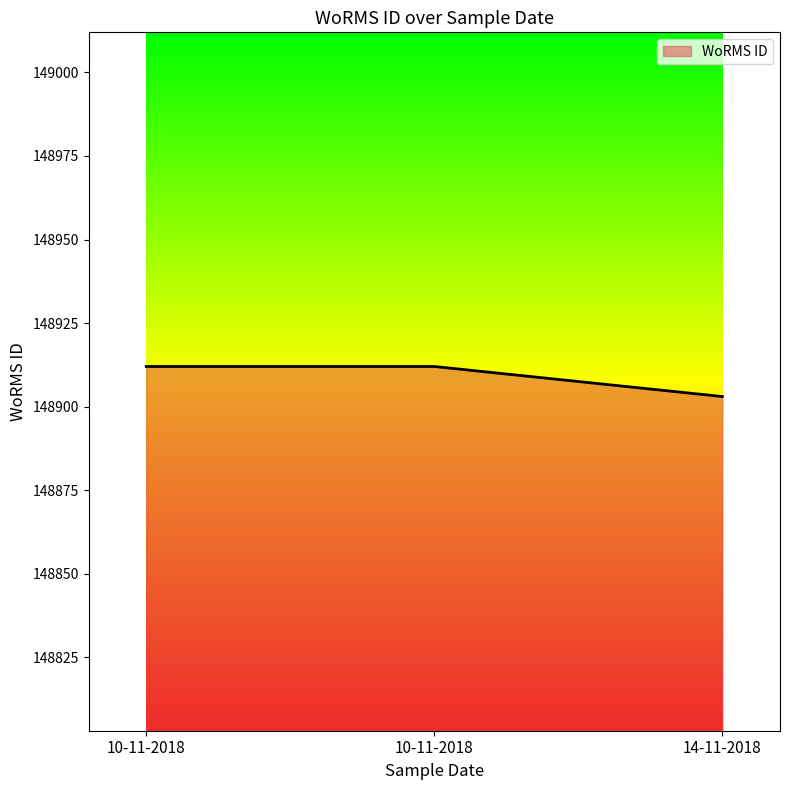

Is it true that the value at 10-11-2018 is 148912?

True